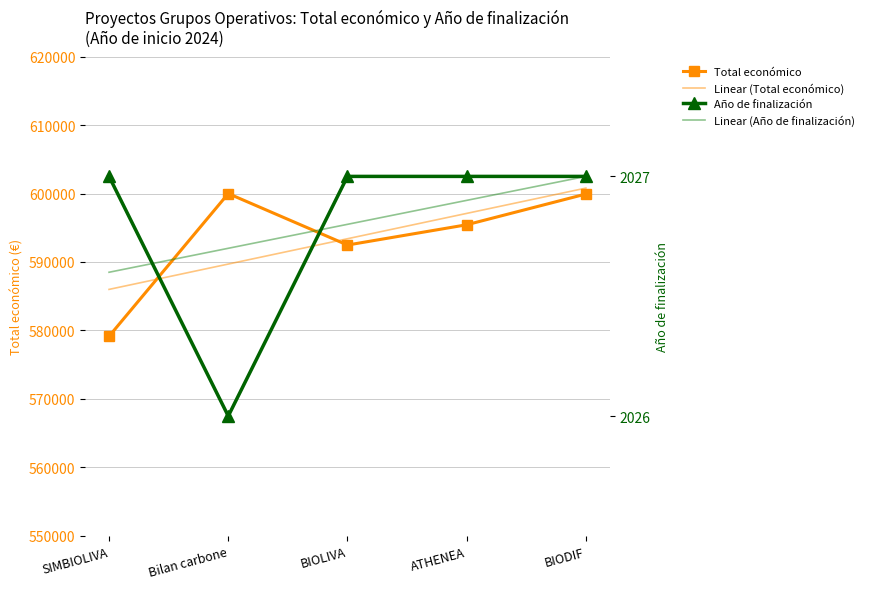

At BIODIF, list the series in order from largest to smallest.

Linear (Total económico), Total económico, Año de finalización, Linear (Año de finalización)